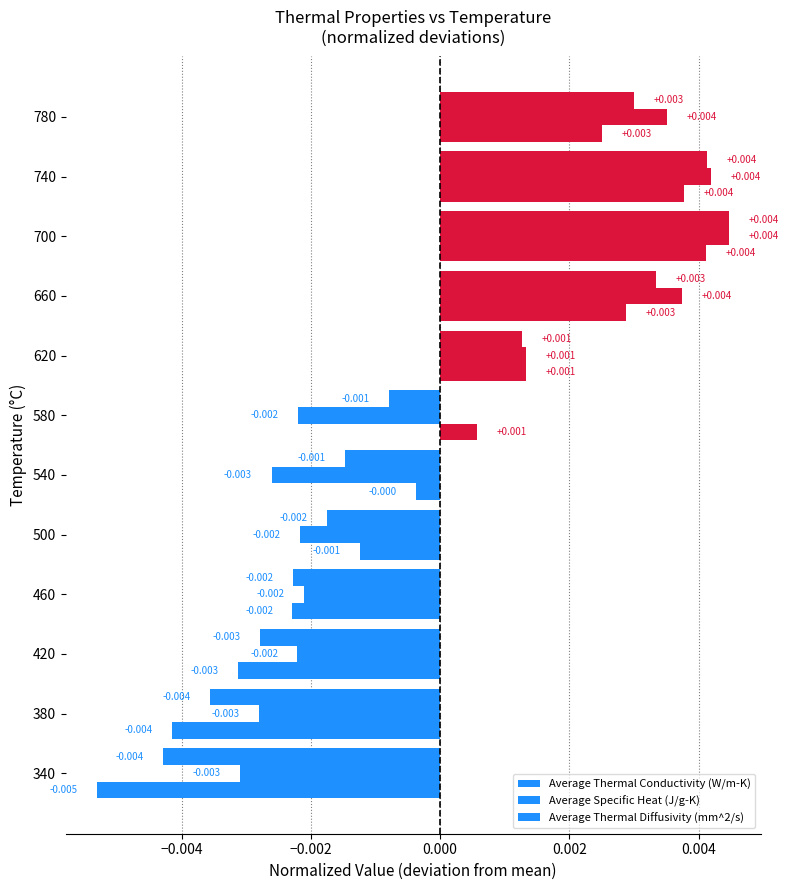

At which category is the sum across all series the highest?

700